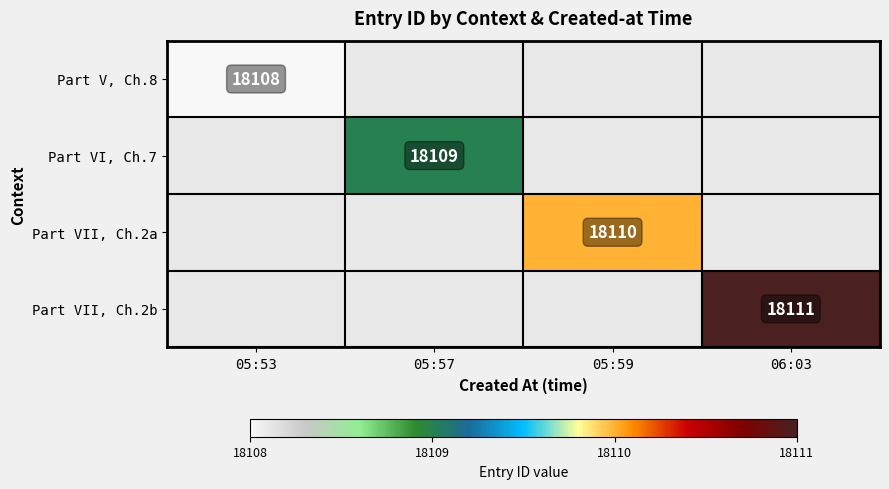

Count the number of data series in this chart.

4